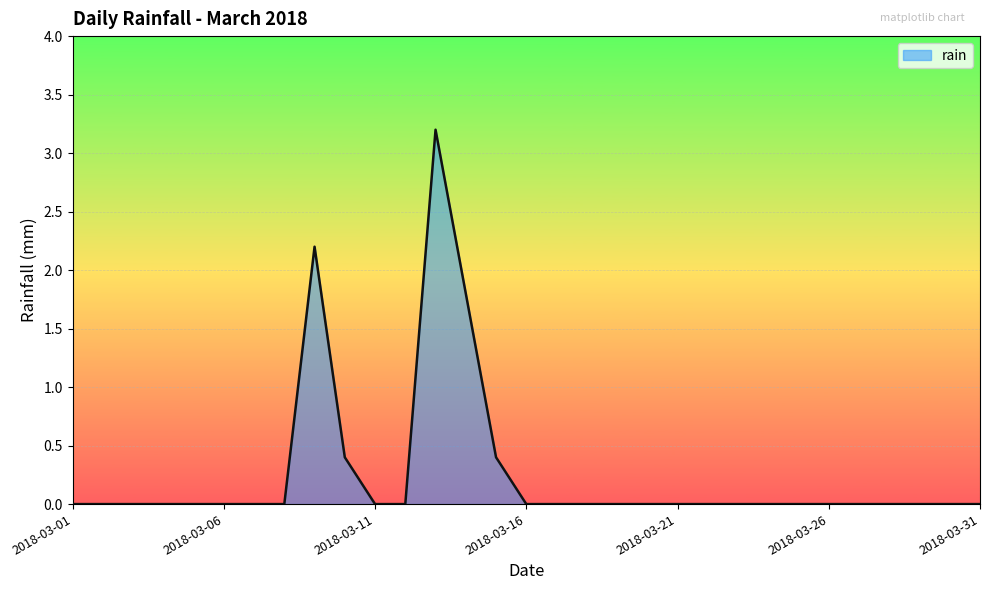

How many distinct data groups are displayed?

1